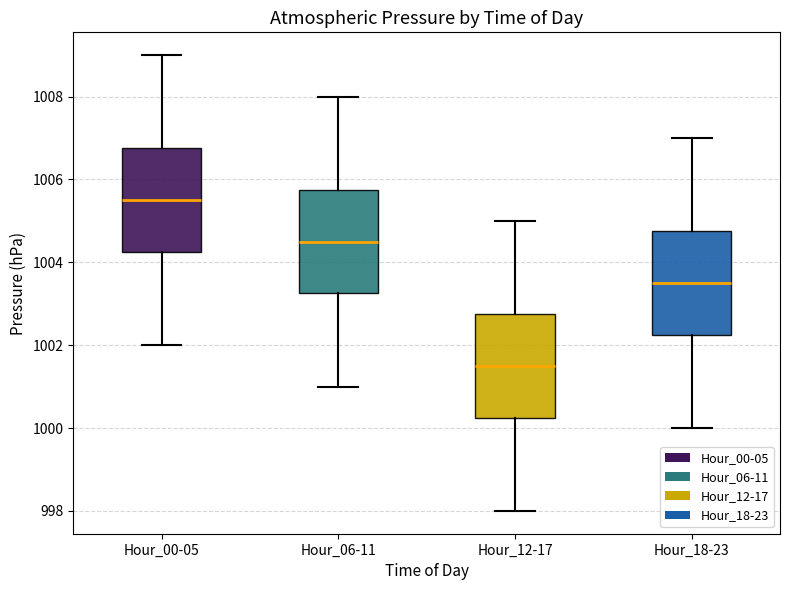

Reading left to right, transcribe this box plot: for each box, give where its median line is, the range the box spans, and where its two whiskers end, as read against the y-axis. The values are not printed on the chart, so give them approximately, as read against the axis.

Hour_00-05: median 1005.6, box 1004.2 to 1006.8, whiskers 1002.0 to 1009.0
Hour_06-11: median 1004.6, box 1003.2 to 1005.8, whiskers 1001.0 to 1008.0
Hour_12-17: median 1001.6, box 1000.2 to 1002.8, whiskers 998.0 to 1005.0
Hour_18-23: median 1003.6, box 1002.2 to 1004.8, whiskers 1000.0 to 1007.0